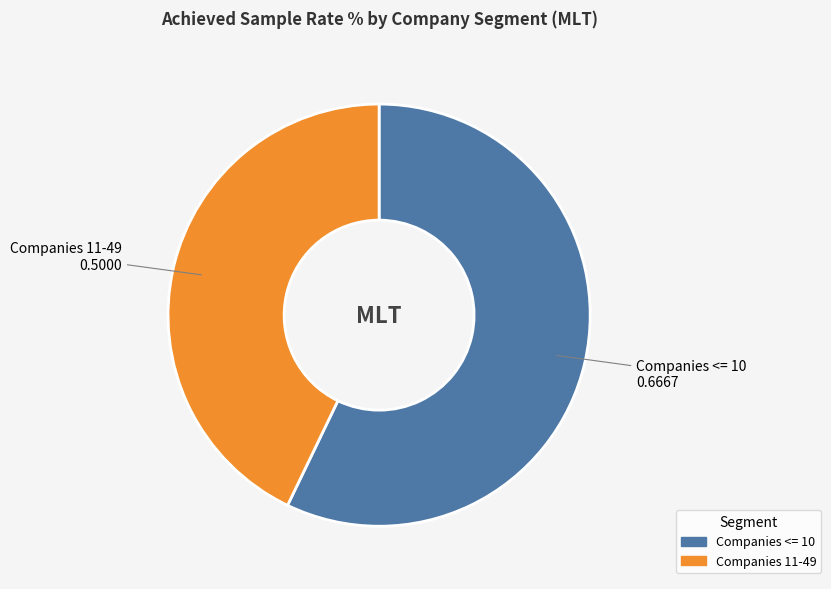

Count the number of slices in the pie.

2